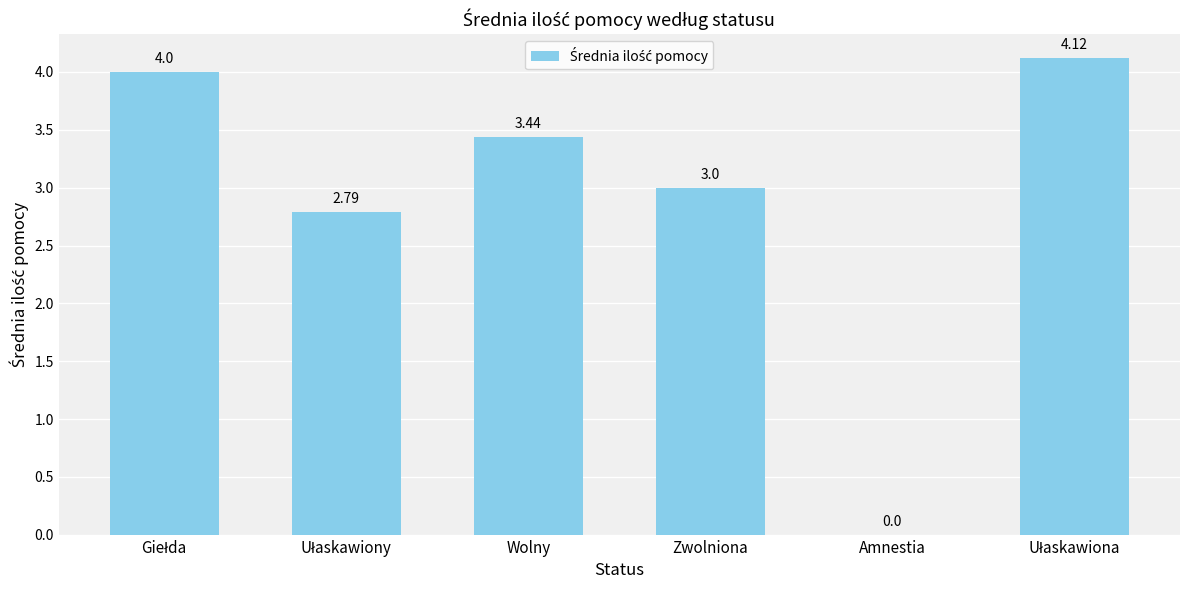

How many categories are shown in the chart?

6